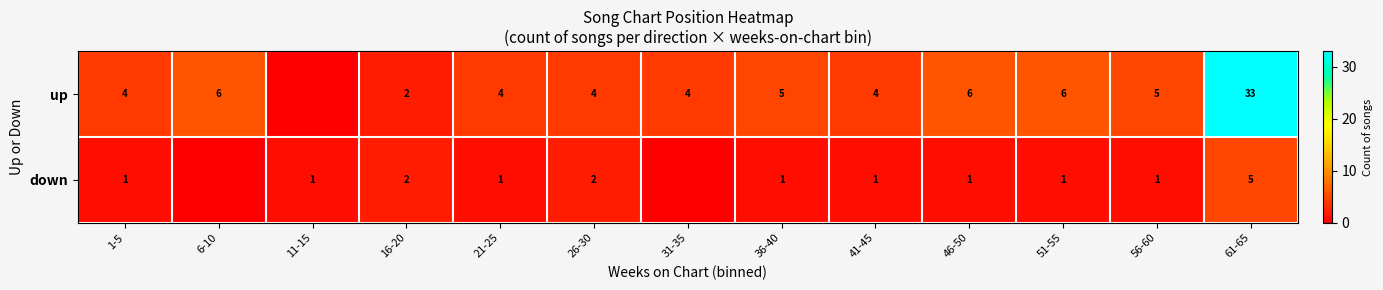

What is the maximum value shown in the chart?

33